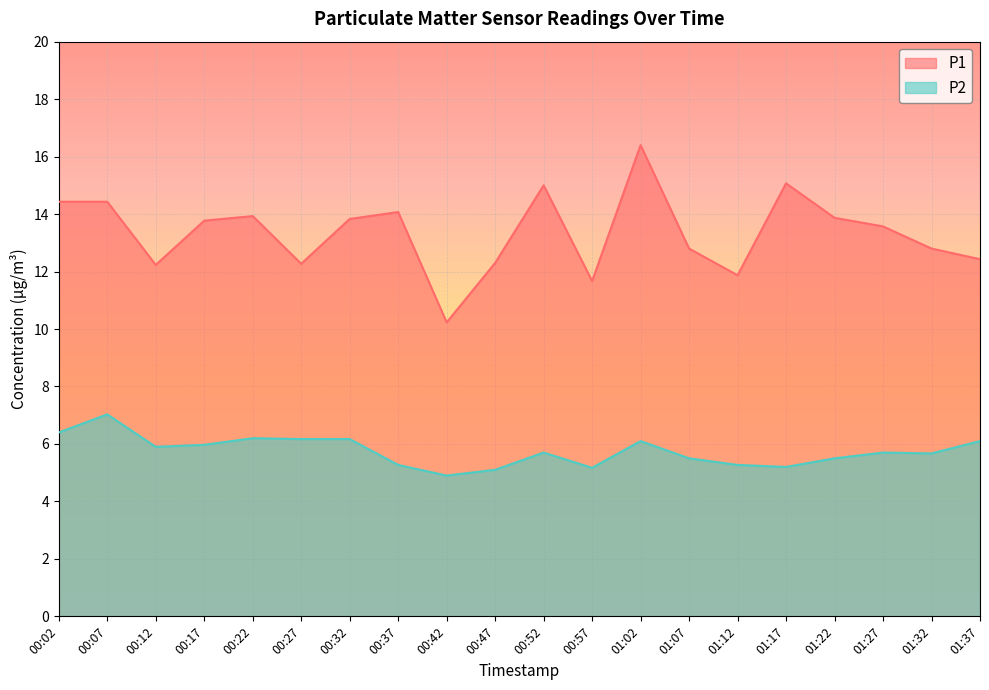

What is the total value across all series at 00:32?

20.0